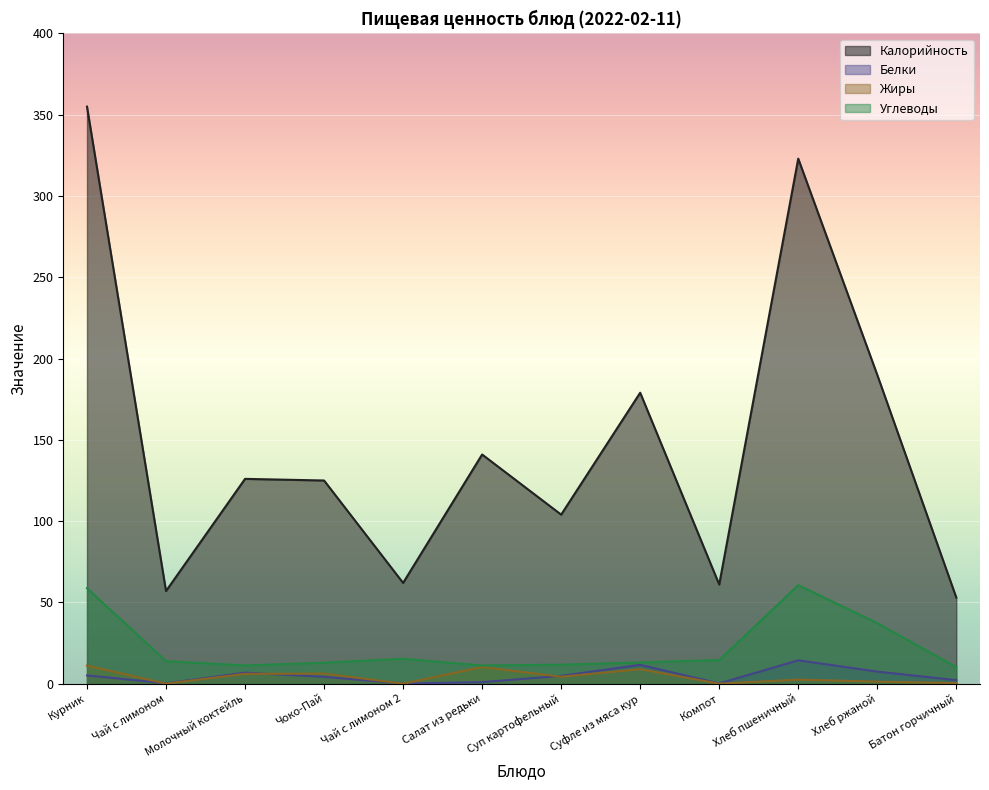

Is it true that Белки equals 2.2 at Батон горчичный?

True